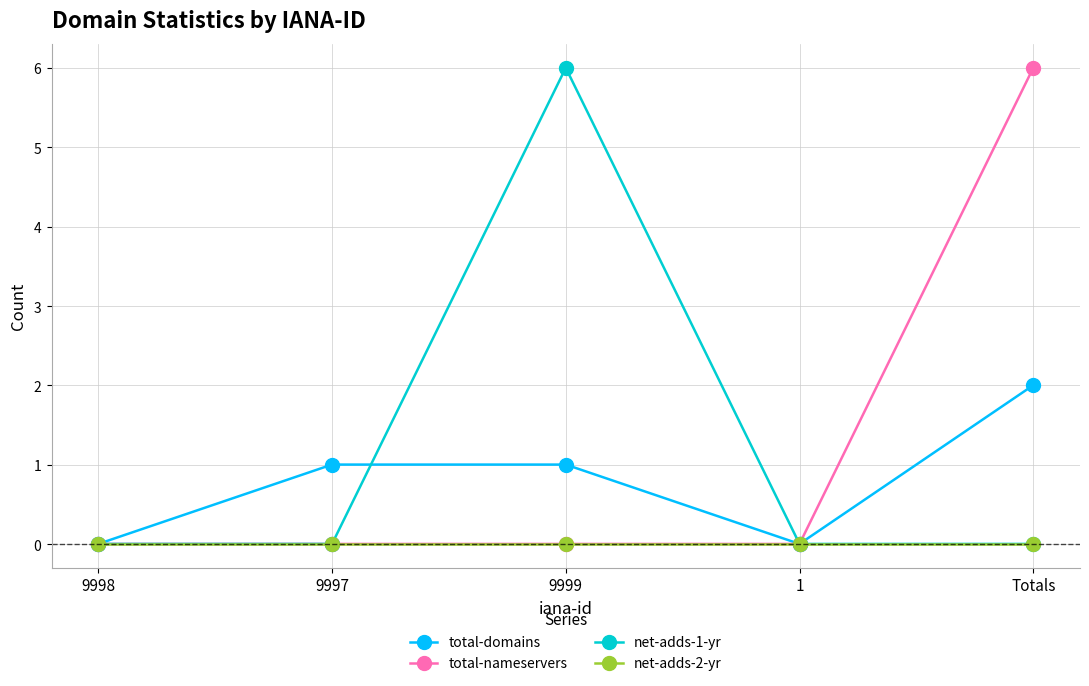

Reading left to right, extract all data points from this chart.

total-domains: 0	1	1	0	2
total-nameservers: 0	0	0	0	6
net-adds-1-yr: 0	0	6	0	0
net-adds-2-yr: 0	0	0	0	0